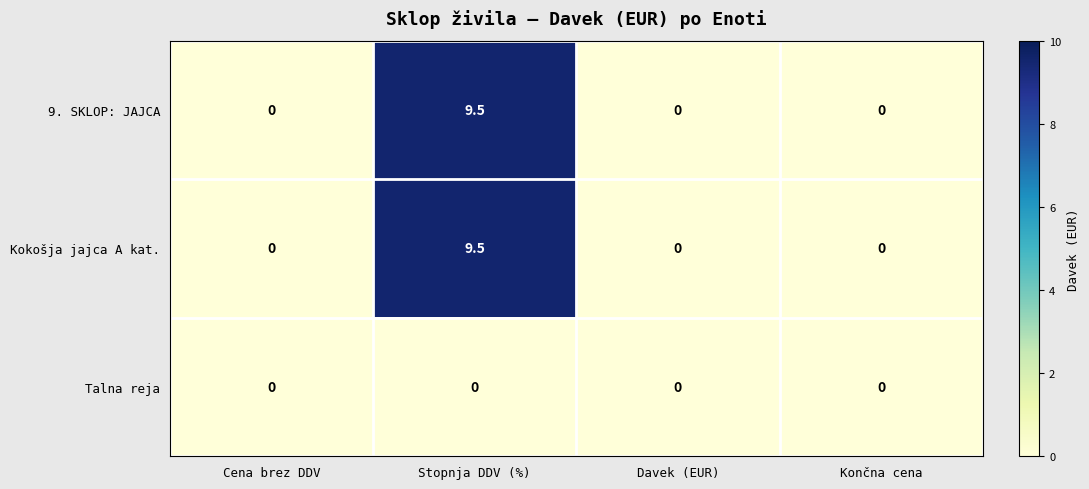

True or false: Talna reja has a value of 0.0 at Davek (EUR).

True